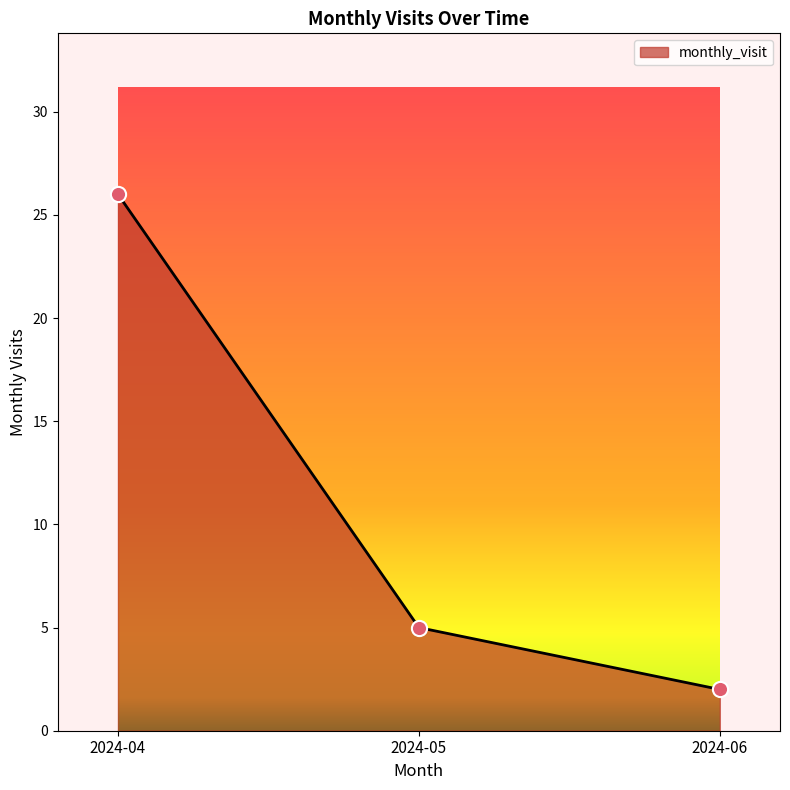

What is the change in value from 2024-04 to 2024-05?

-21